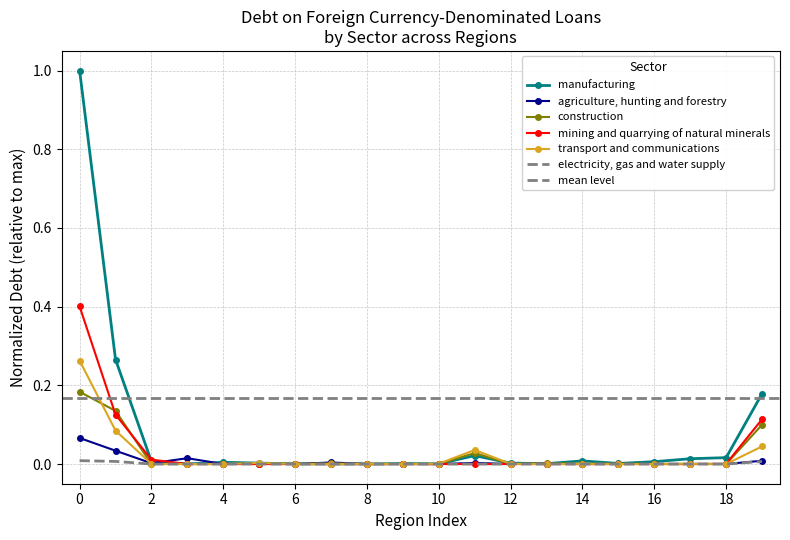

How many intersections are there between agriculture, hunting and forestry and electricity, gas and water supply?

2